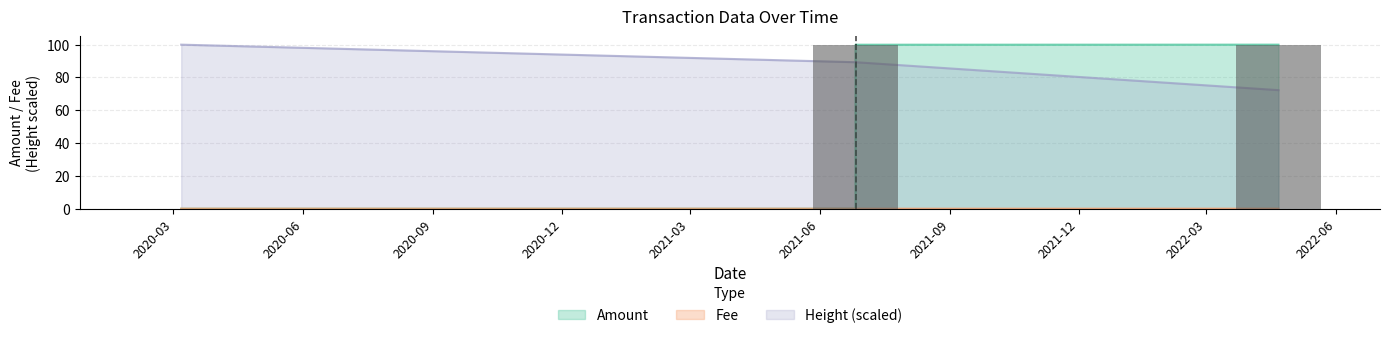

What is the maximum value shown in the chart?

100.0